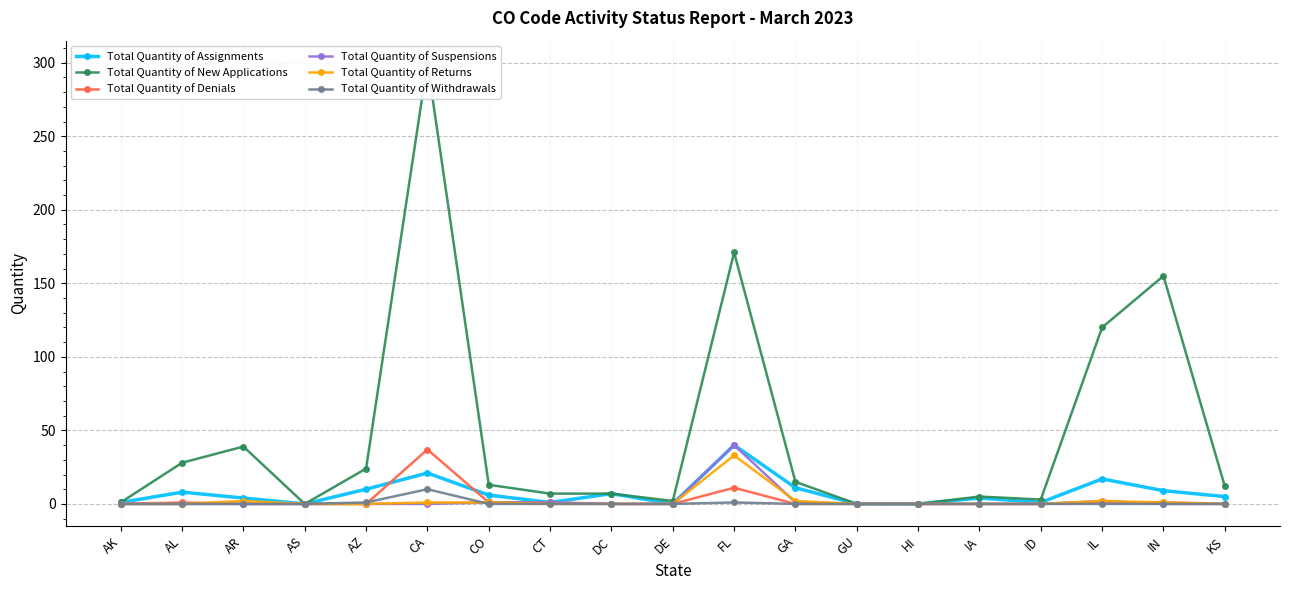

True or false: Total Quantity of Suspensions and Total Quantity of New Applications intersect in this chart.

False